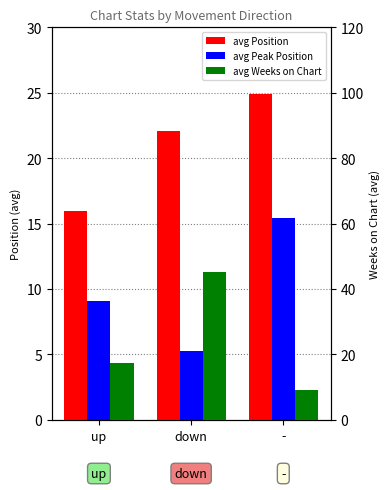

The avg Weeks on Chart series shows 3.9 at up. True or false?

False